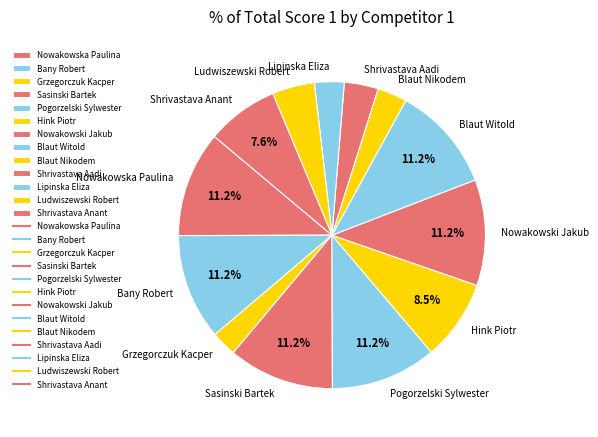

Is there any slice that represents more than half of the pie?

No